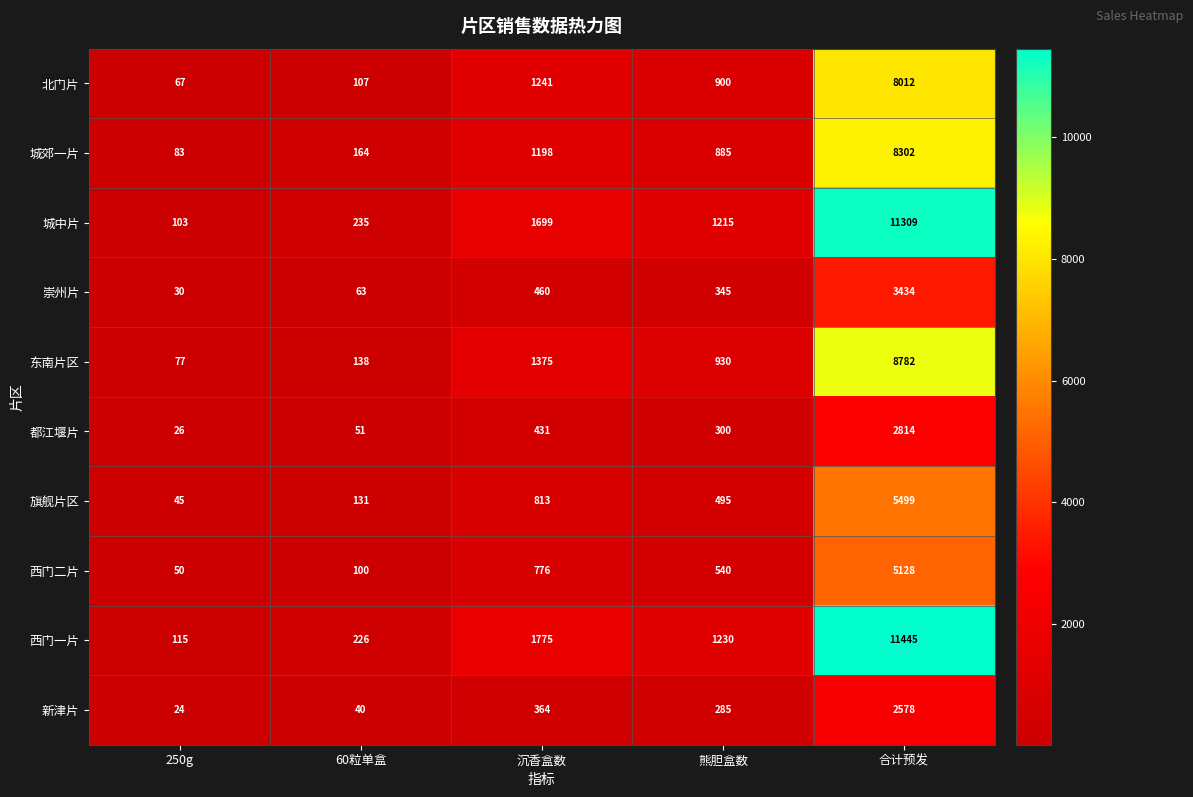

Count the number of categories in the chart.

5